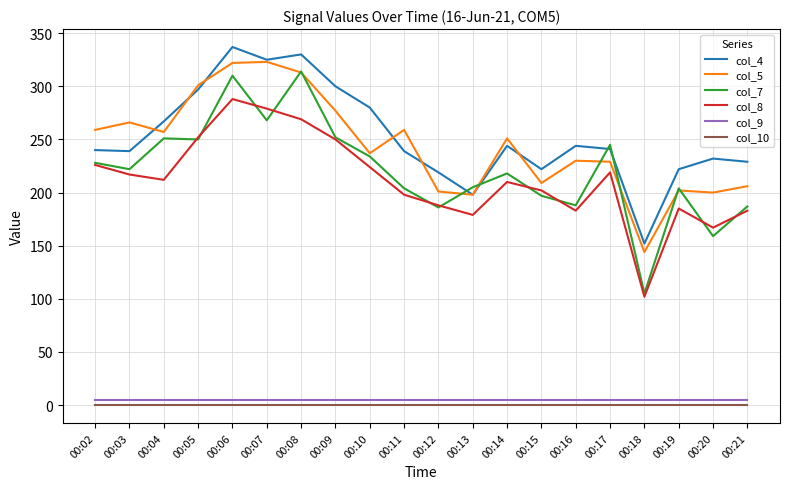

What is the spread (max minus min) of values at 00:12?

219